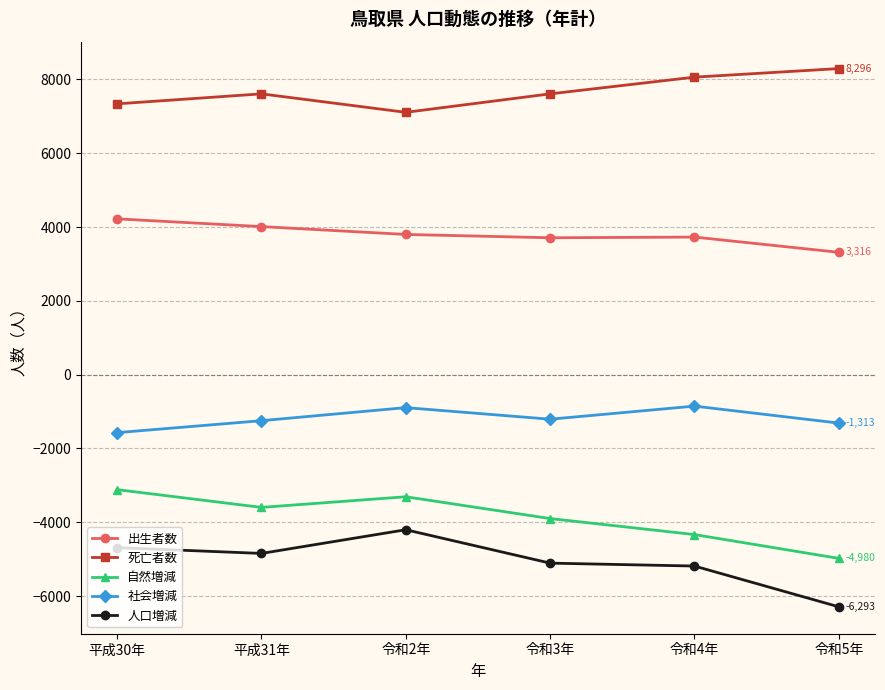

What is the difference between the 自然増減 values at 令和3年 and 平成30年?

784